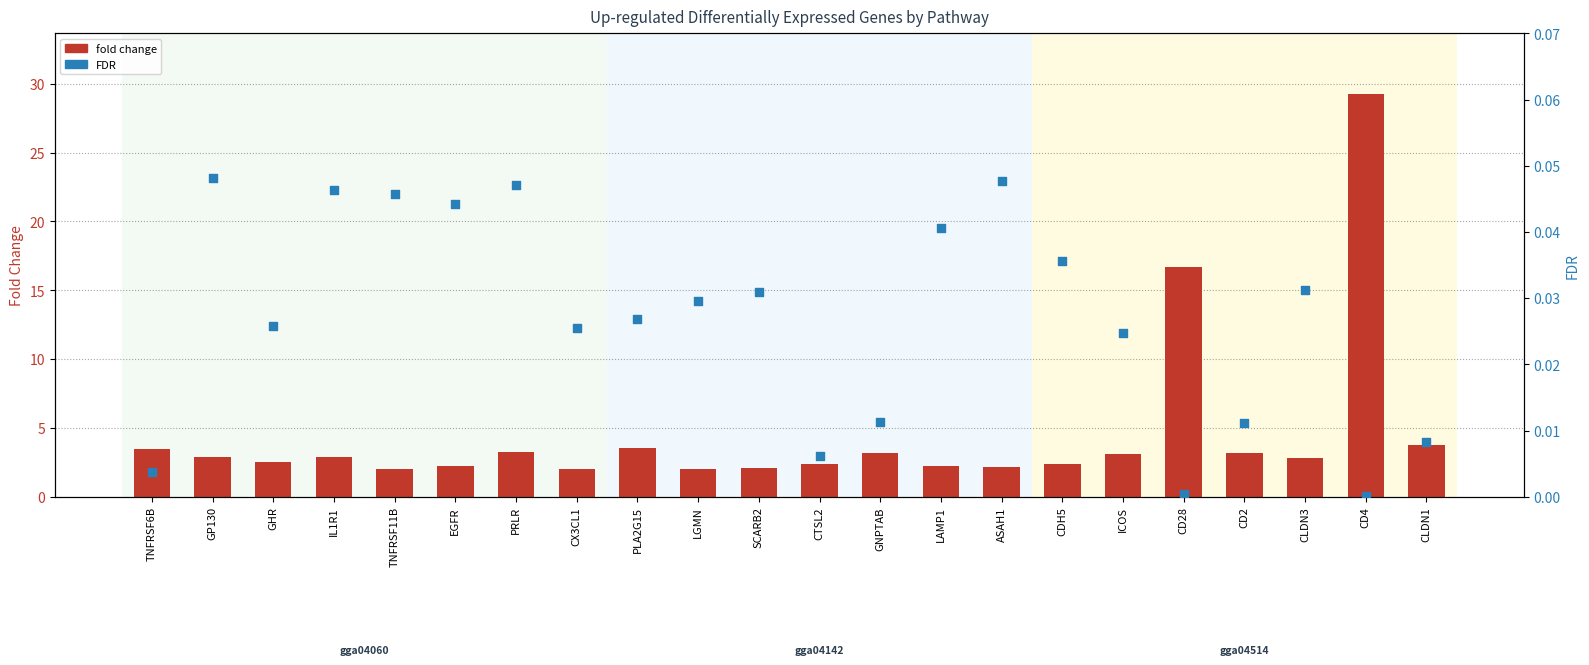

Which series reaches the minimum Y coordinate?

FDR